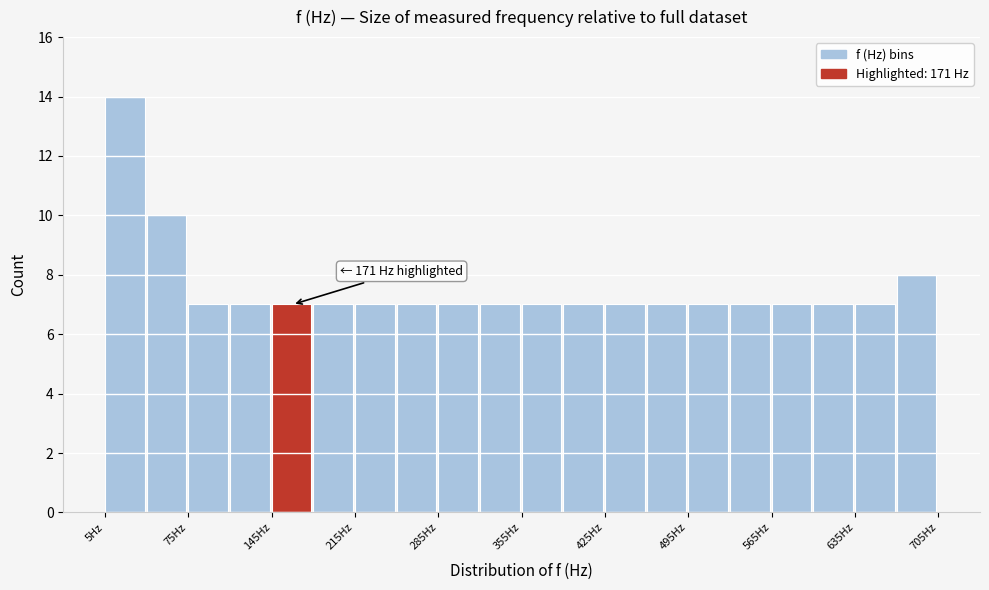

Around what value on the x-axis is the tallest bar? Give the approximate position of its centre, as read against the axis.

20